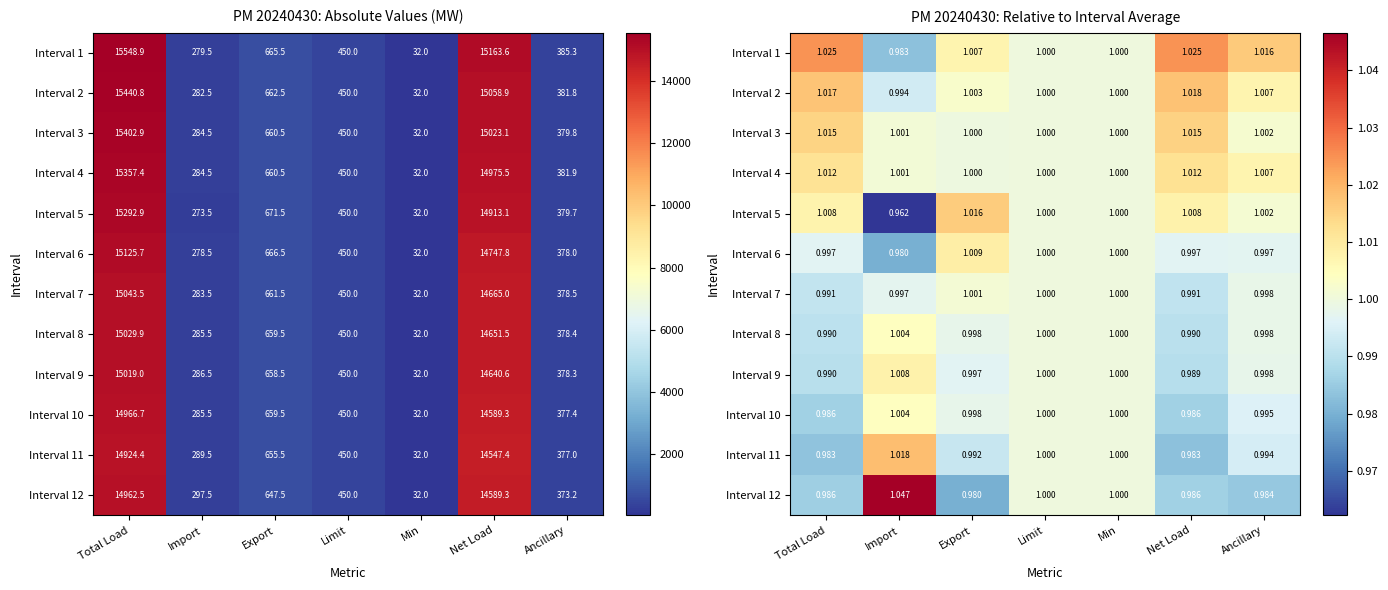

True or false: Interval 5 has a value of 1.0 at Net Load.

True